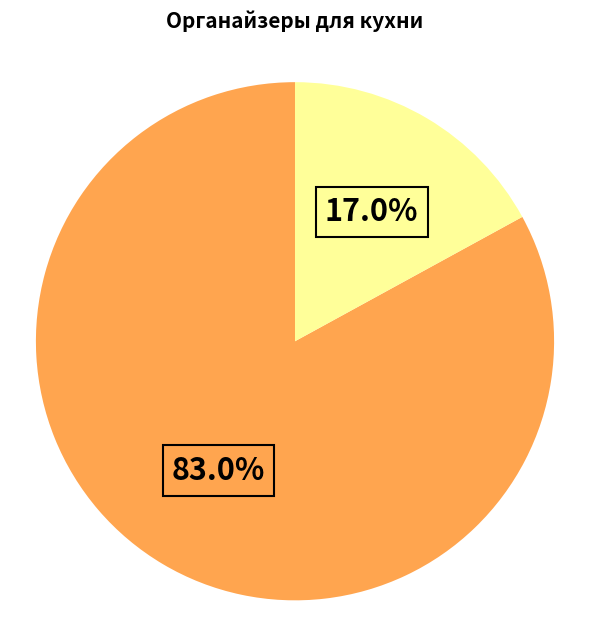

How many slices are in this pie chart?

2